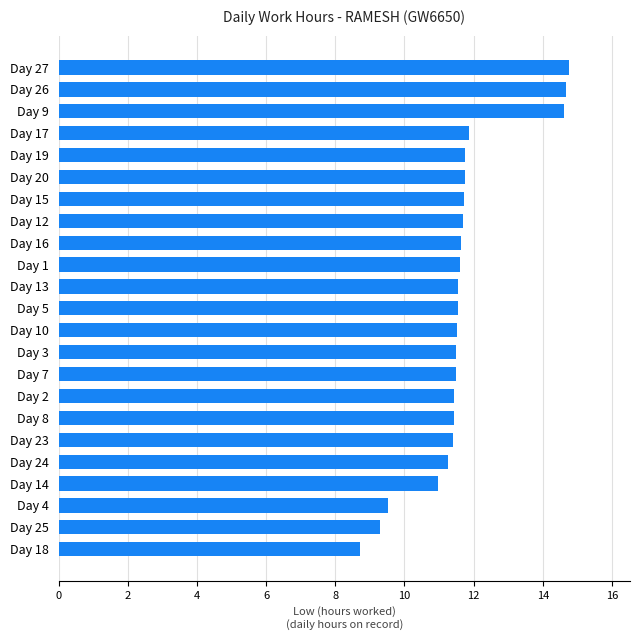

Which has a higher value, Day 4 or Day 12?

Day 12